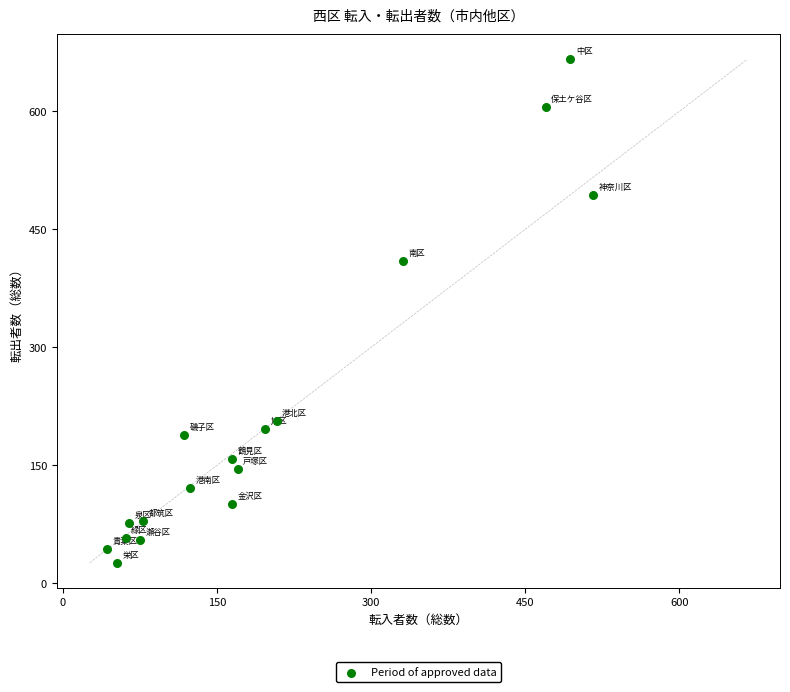

What is the range of X values (max minus min)?

473